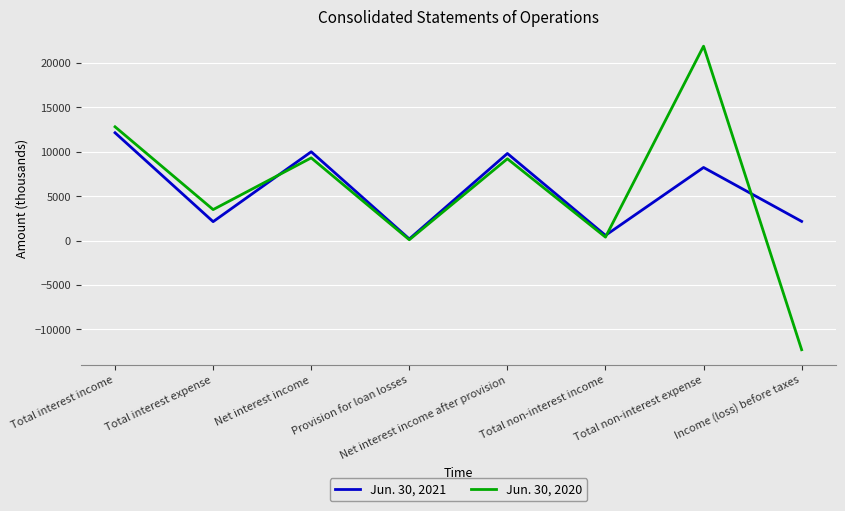

How many categories are shown in the chart?

8